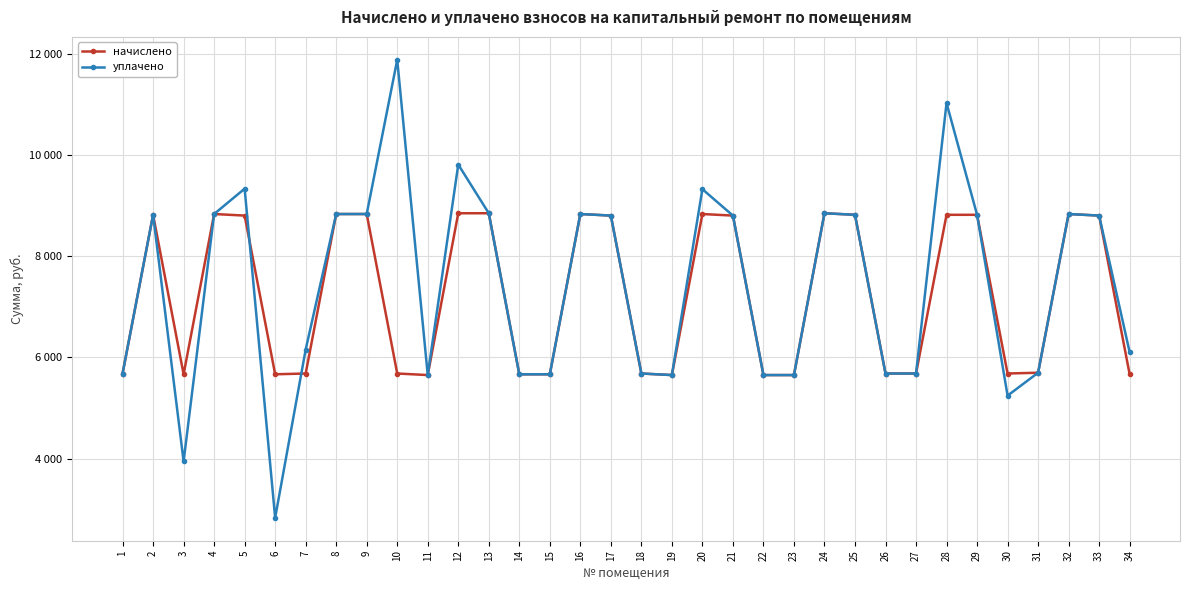

In начислено, how many points are lower than both neighbors (excluding endpoints)?

5